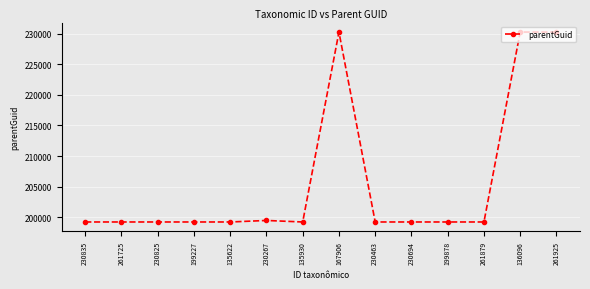

How many distinct data groups are displayed?

1